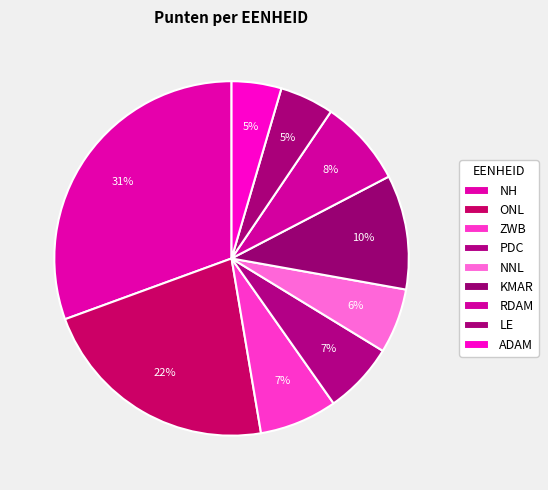

True or false: ZWB accounts for 23% of the total.

False